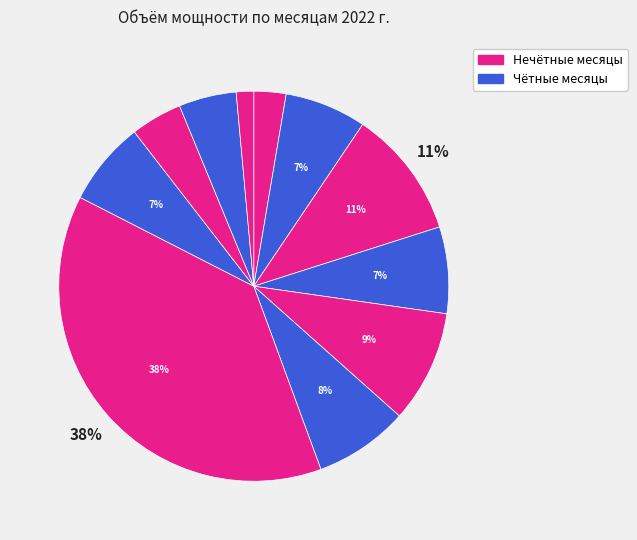

Count the number of slices in the pie.

11